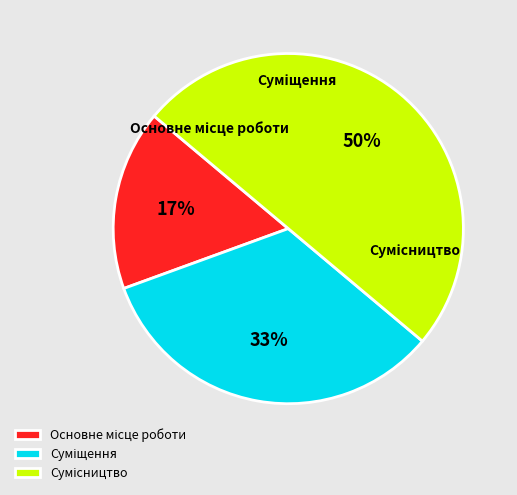

To the nearest percent, what percentage of the pie is Сумісництво?

50%